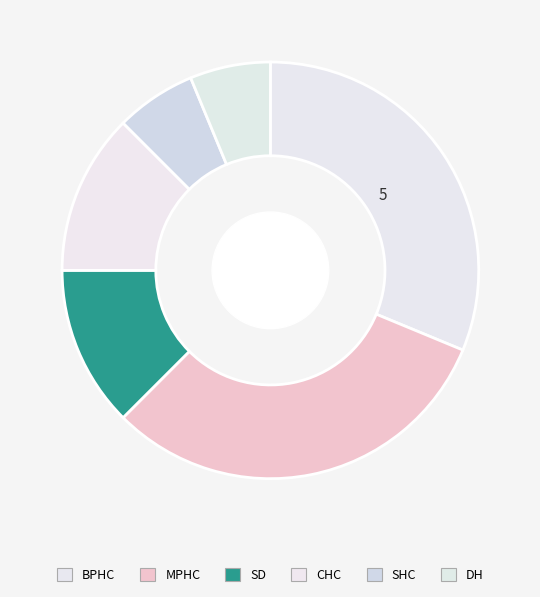

To the nearest percent, what is the average slice percentage?

17%